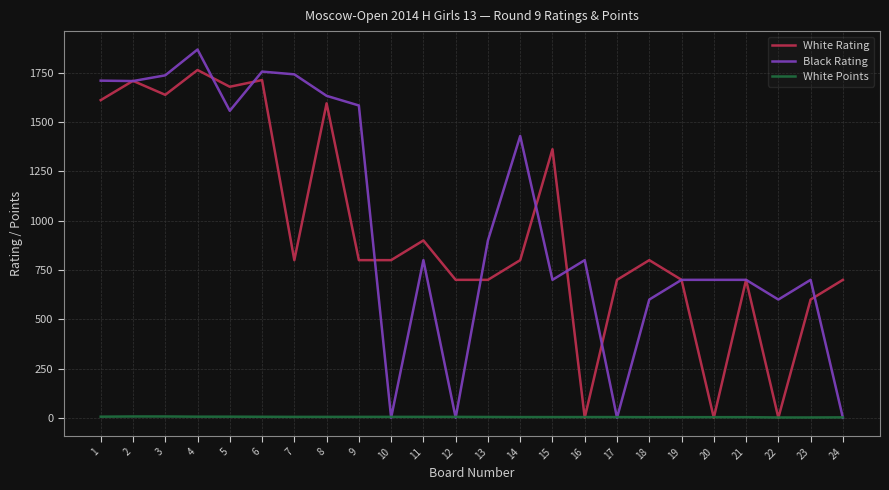

Is this an area chart (filled region under the line)?

No